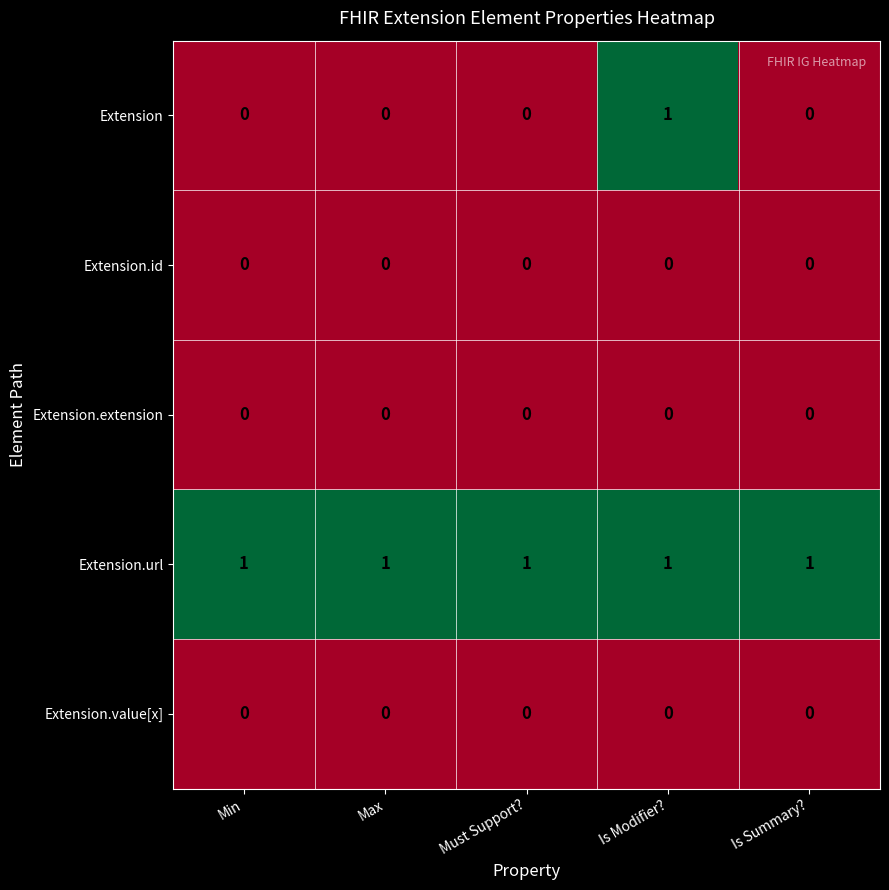

What is the total value across all series at Is Summary??

1